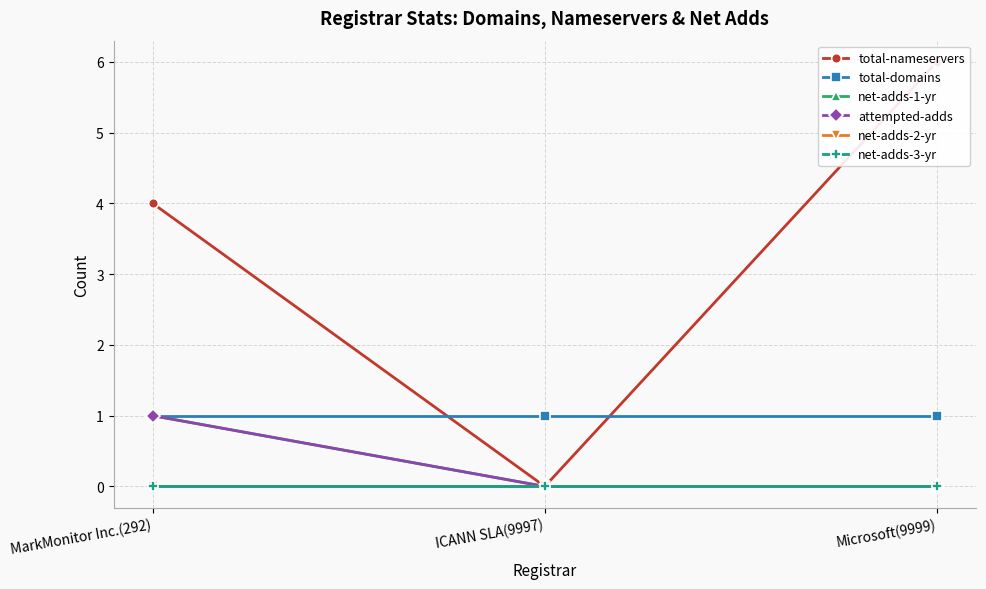

What is the sum of all net-adds-1-yr values?

1